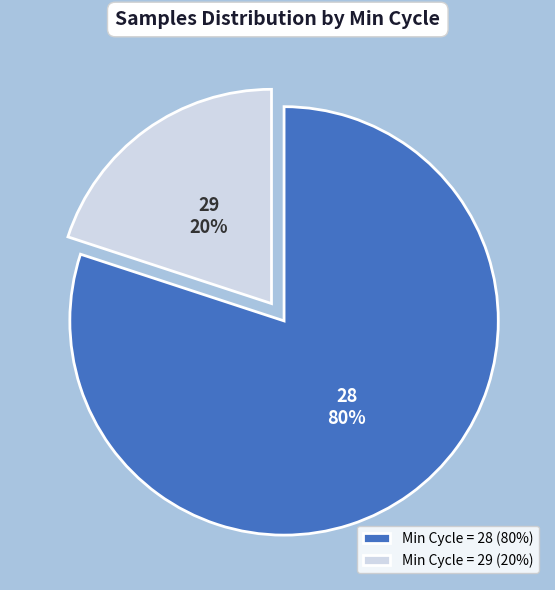

Does Min Cycle = 28 (80%) represent more than half of the total?

Yes